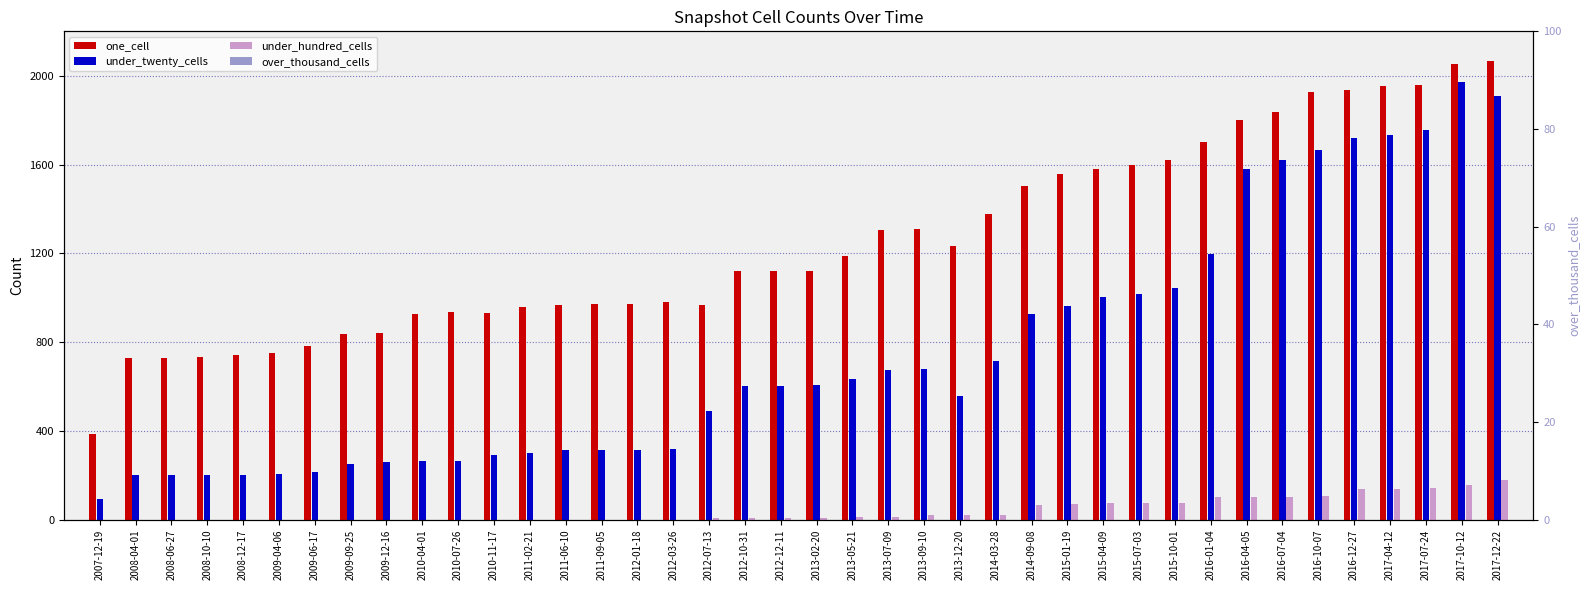

Between 2008-12-17 and 2016-04-05, which is larger?

2016-04-05